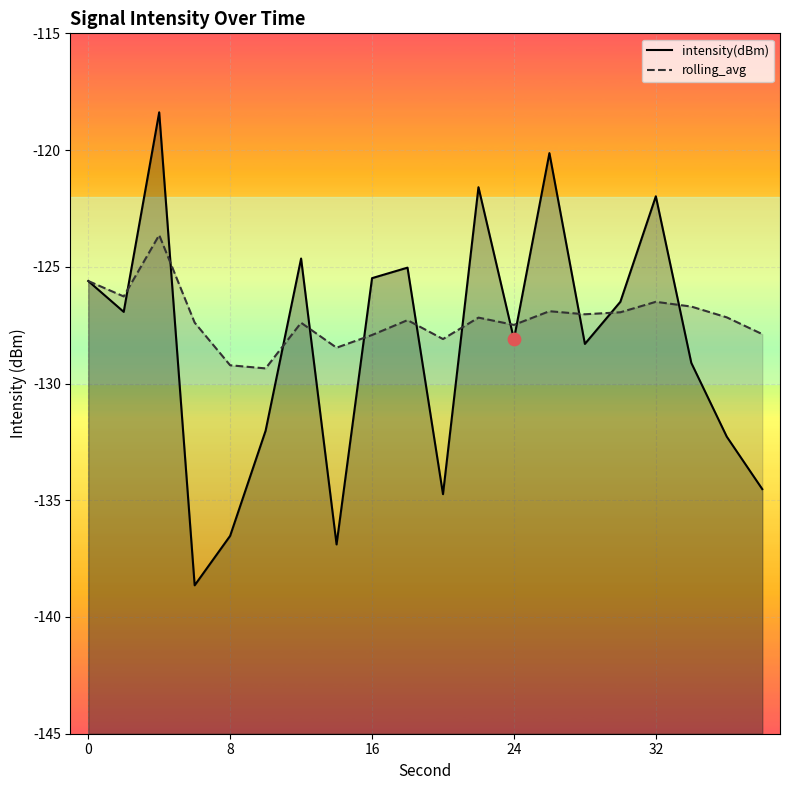

At how many categories does at least one series exceed -133?

20